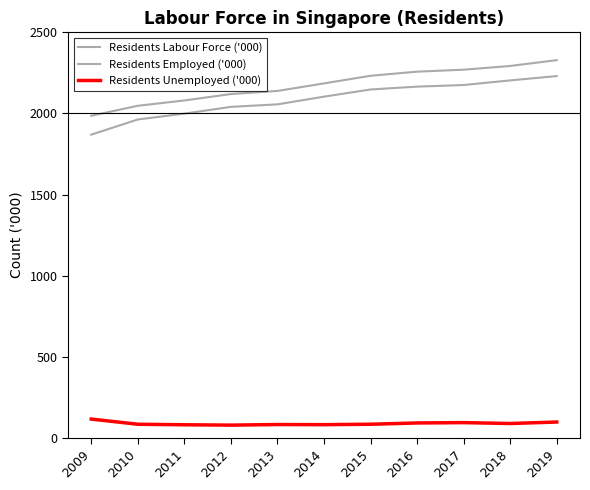

What is the maximum value shown in the chart?

2328.5